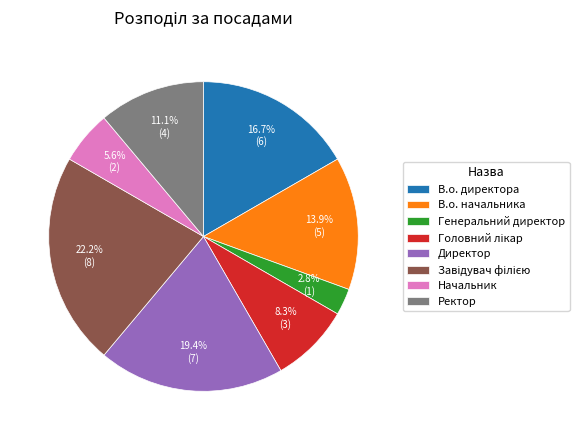

How many segments does this pie chart have?

8